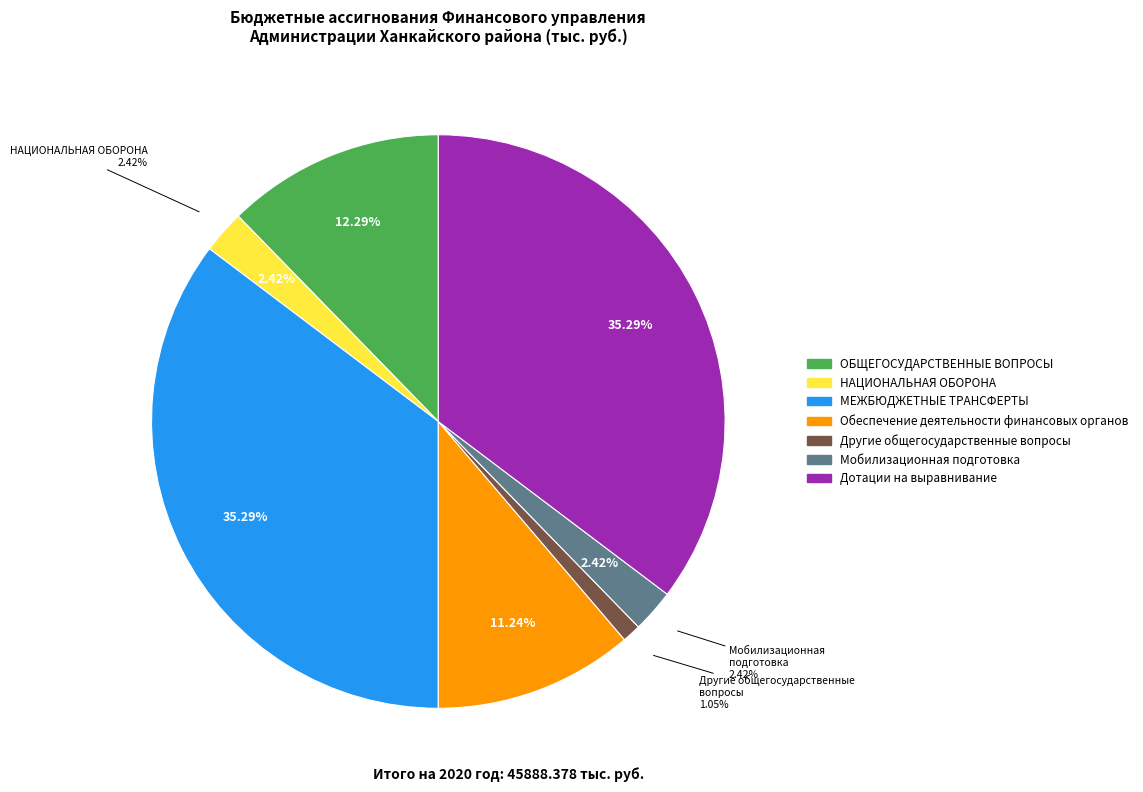

Which has a higher value, Мобилизационная и вневойсковая подготовка or Обеспечение деятельности финансовых органов?

Обеспечение деятельности финансовых органов